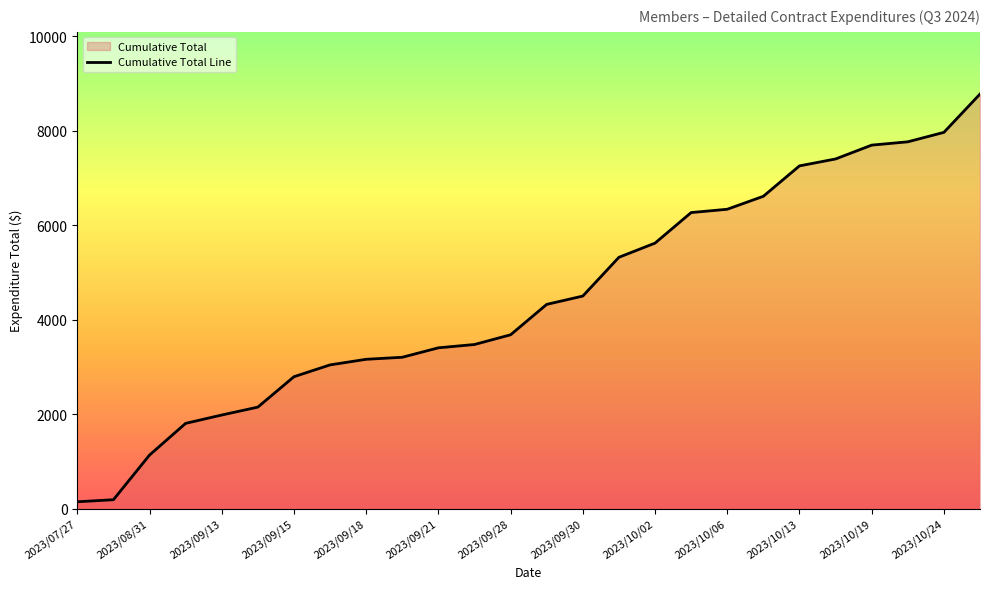

Is it true that the value at 2023/09/15 is 1422.2?

False